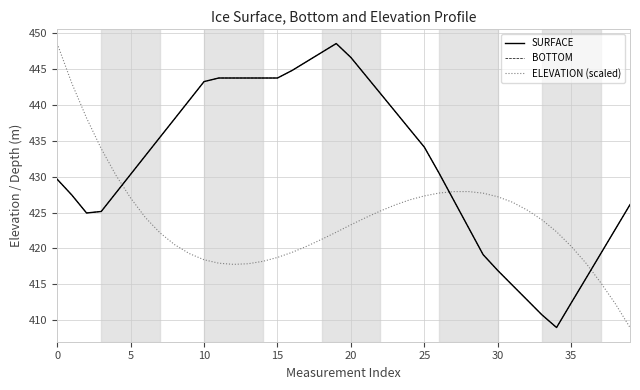

What is the highest value of the BOTTOM series?

448.6